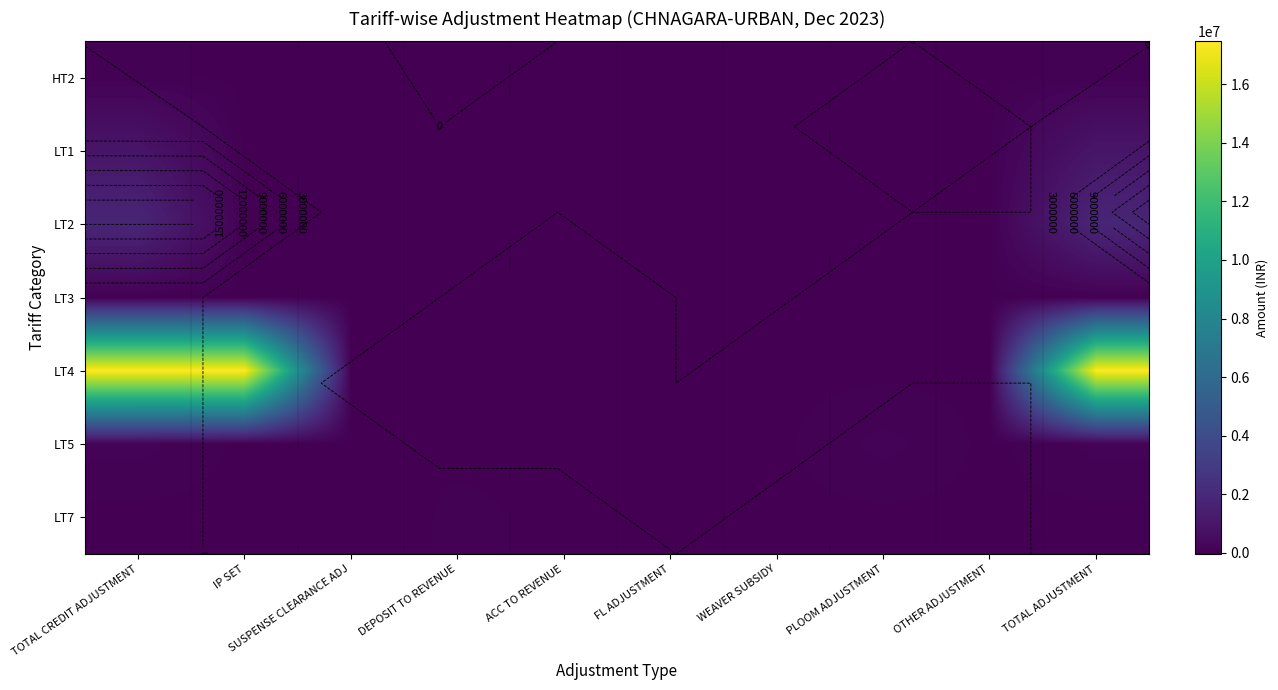

What is the average value of the LT4 series?

5241371.8